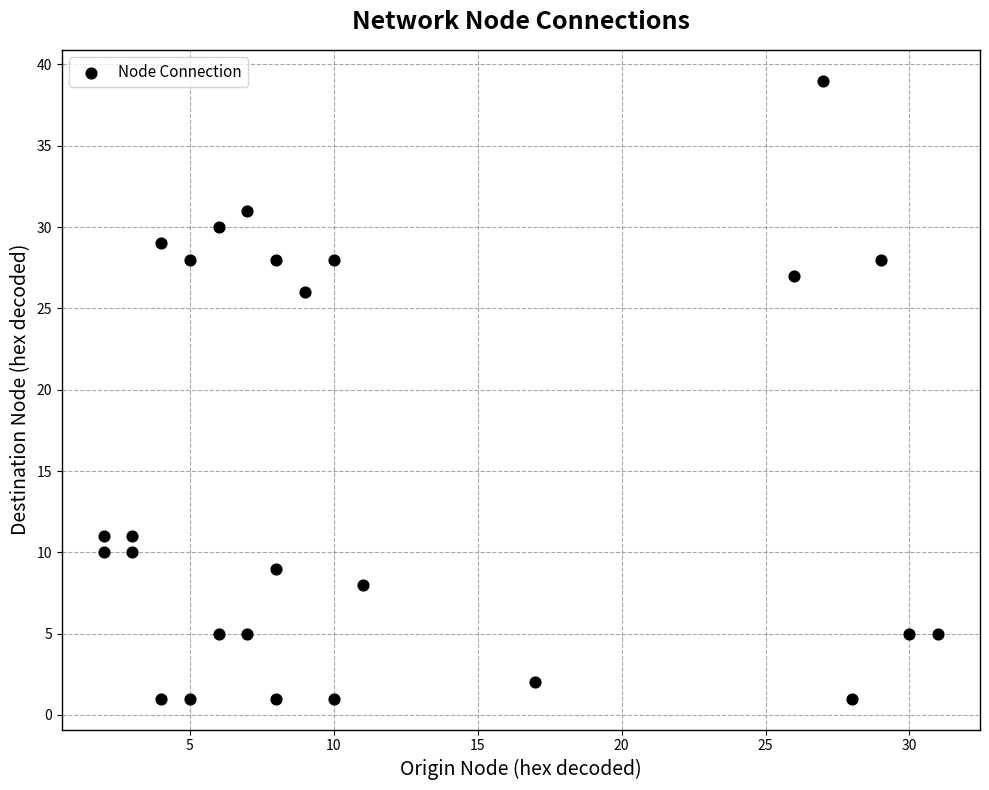

What is the range of X values (max minus min)?

29